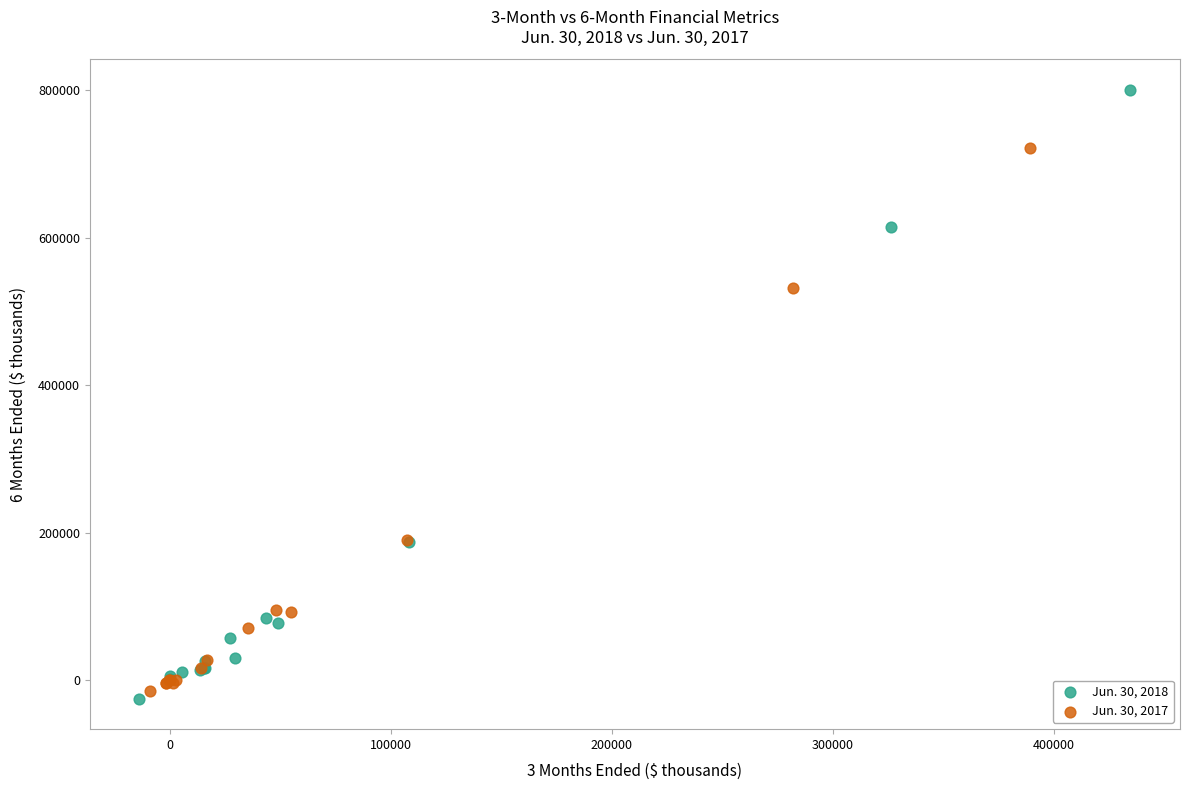

Which series contains the lowest Y value?

Jun. 30, 2018